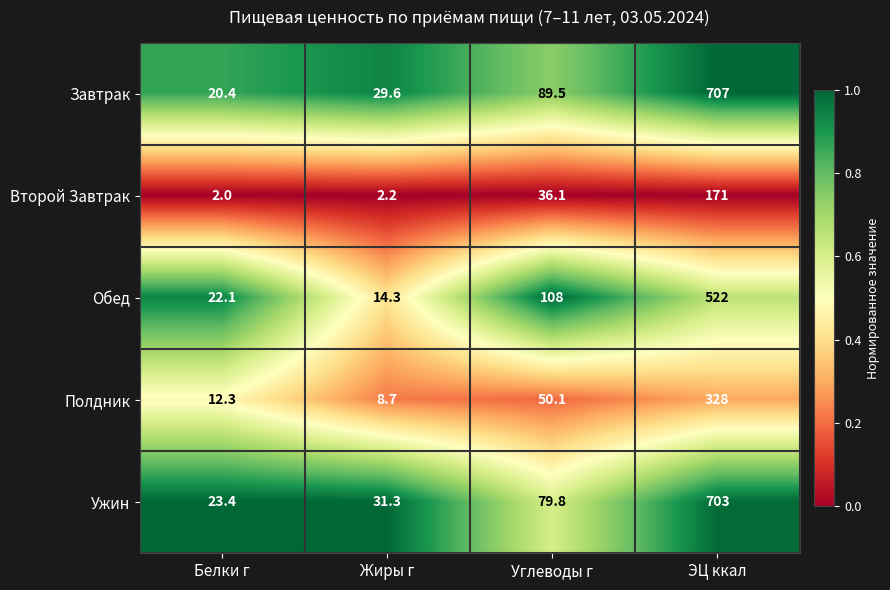

What is the sum of all Обед values?

666.4